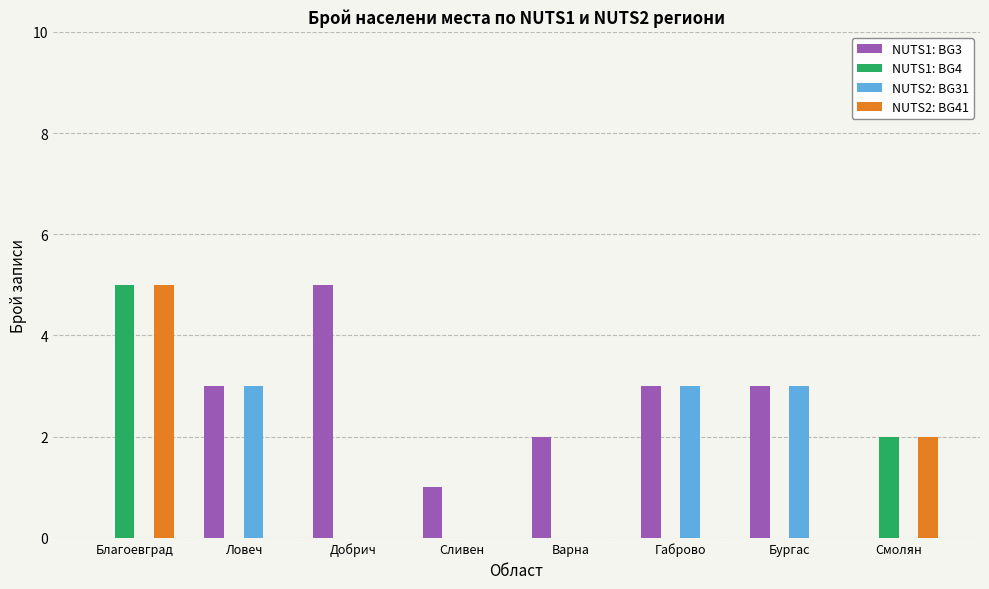

What is the spread (max minus min) of values at Бургас?

3